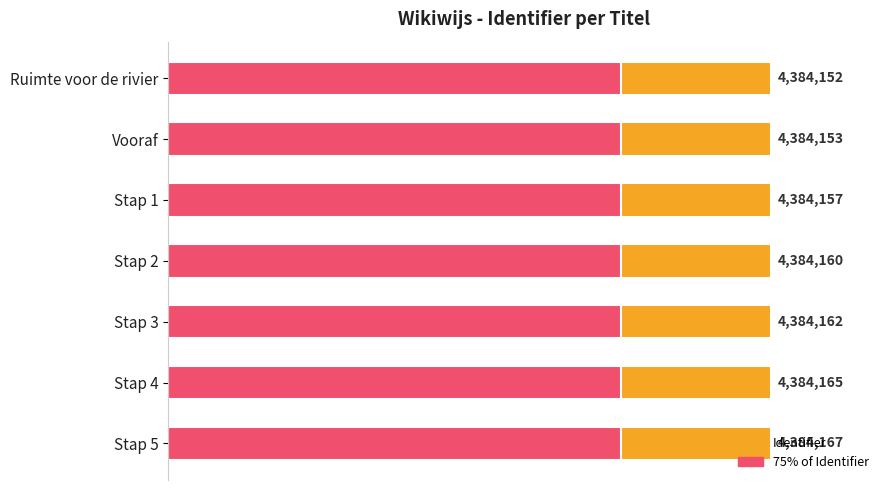

What are all the series names shown in the legend?

Identifier, 75% of Identifier